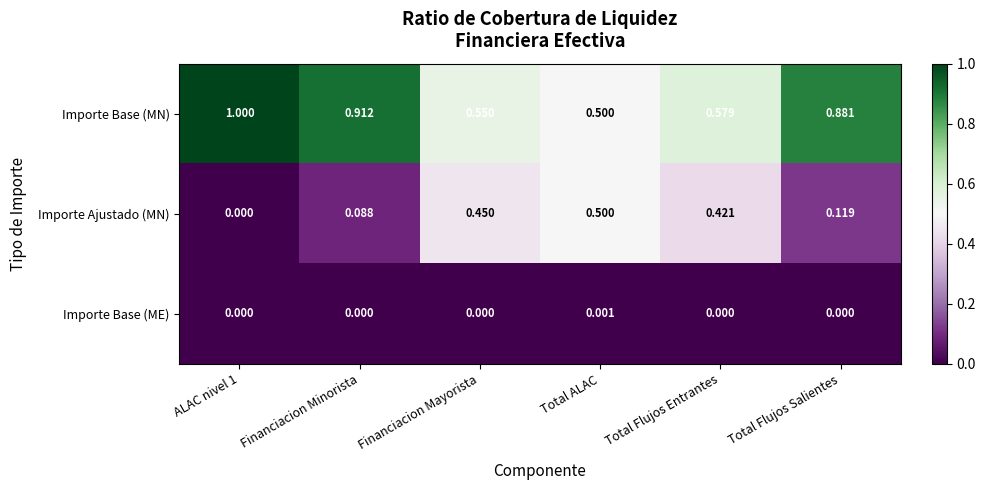

Which series has the largest total across all categories?

Importe Base (MN)